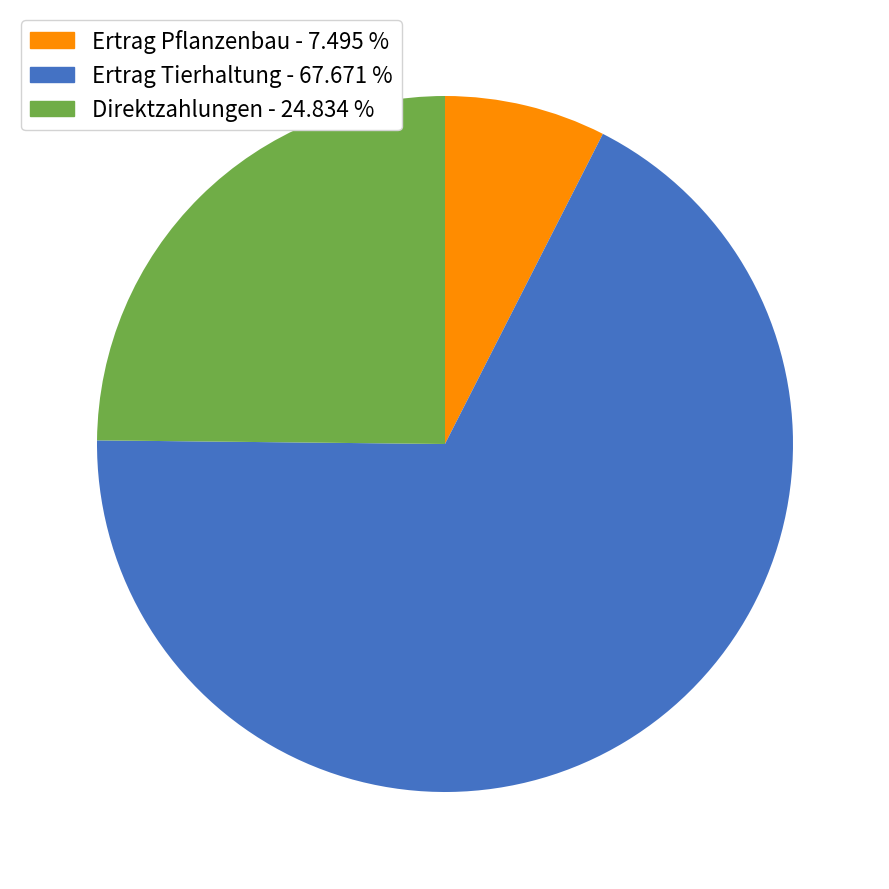

Count the number of slices in the pie.

3